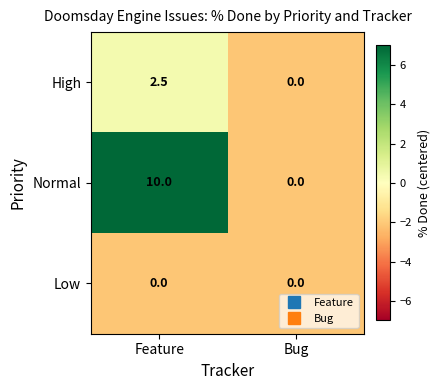

What is the total value across all series at Feature?

12.5